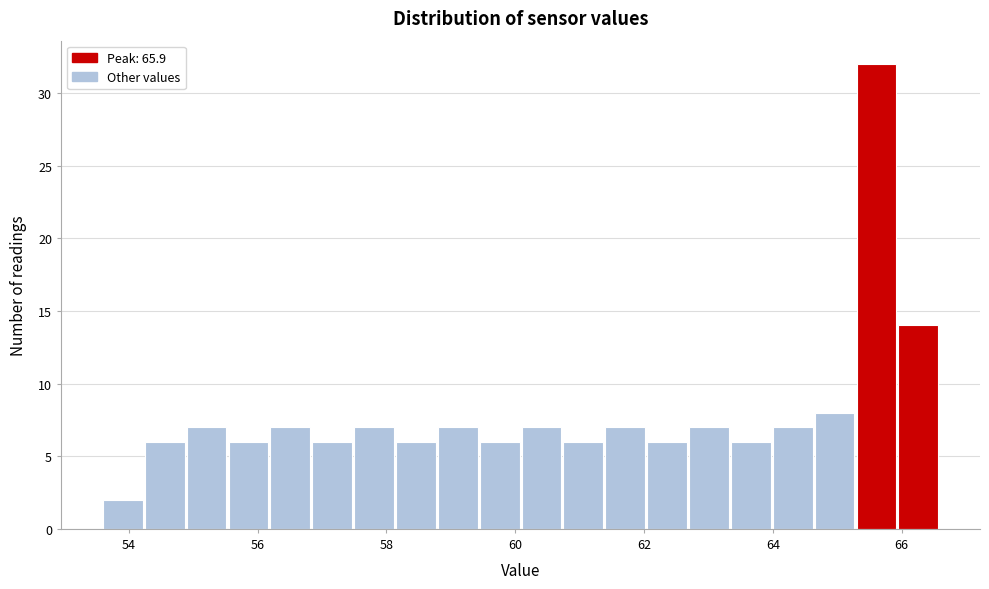

Read against the x-axis, roughly where is the centre of the tallest bar?

65.6